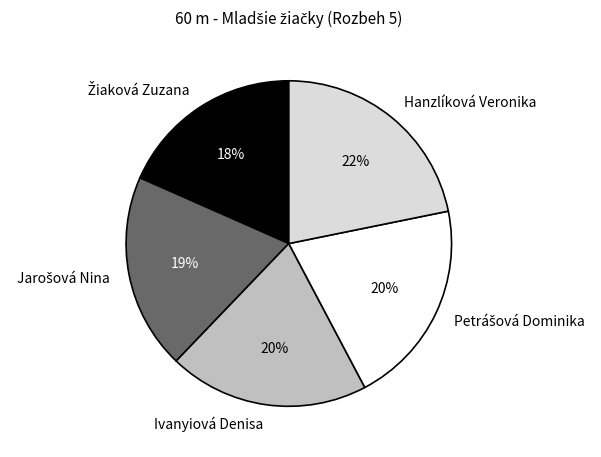

What percentage is the Hanzlíková Veronika slice, to the nearest percent?

22%